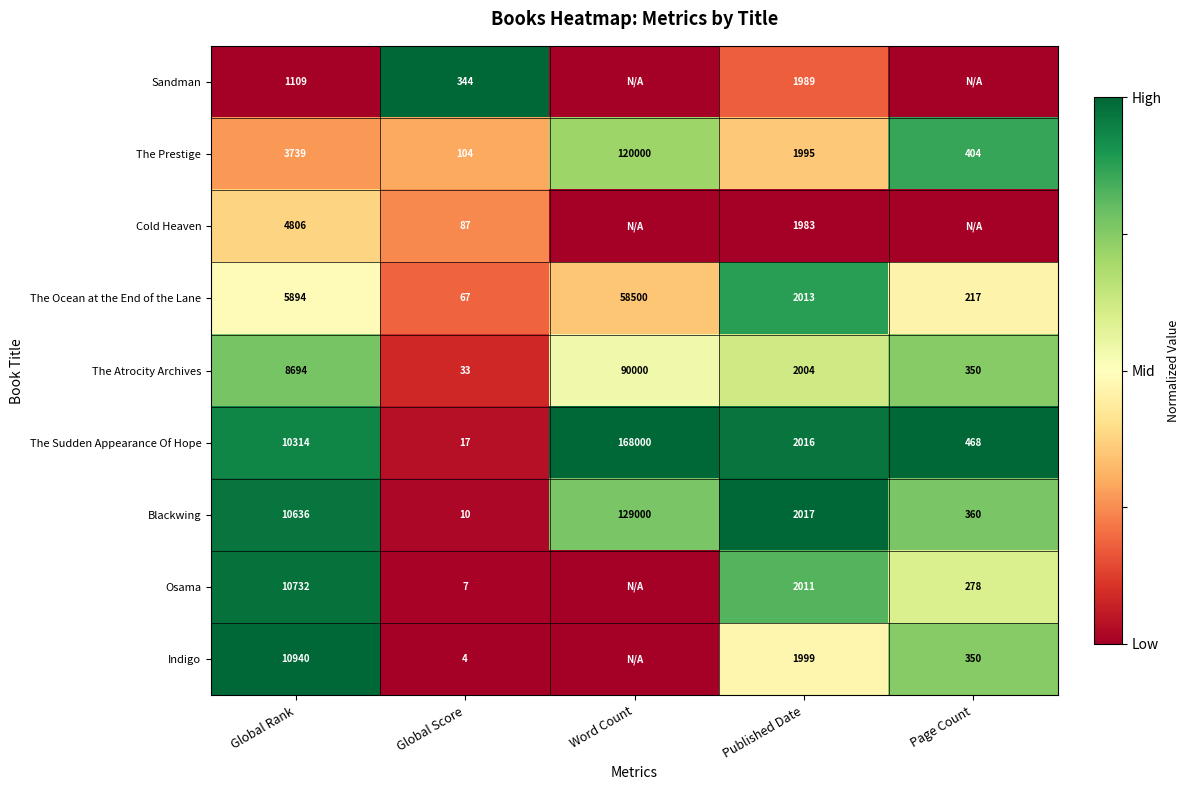

What is the lowest value of the Blackwing series?

10